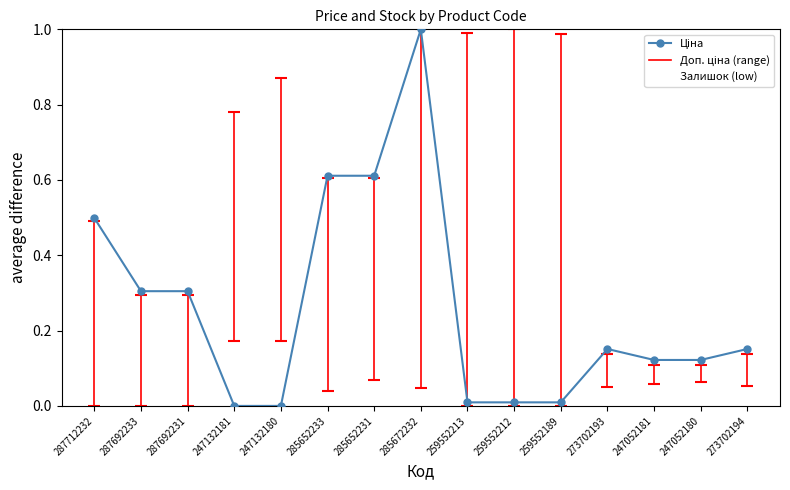

True or false: the data has more than 1 interior local peaks.

True